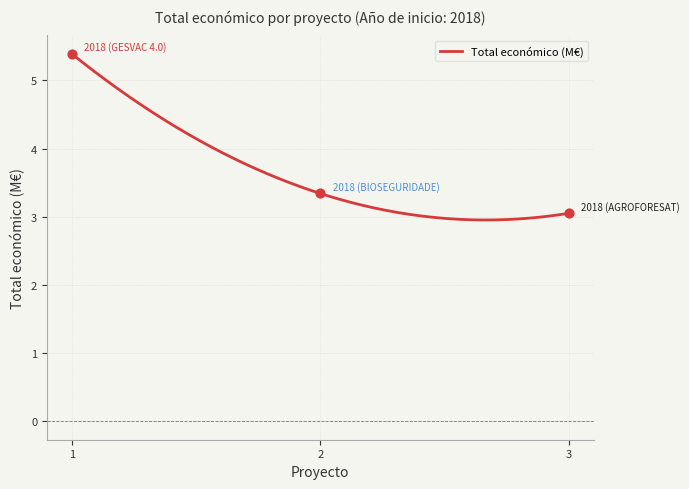

What is the maximum value for Total económico (M€)?

5.4